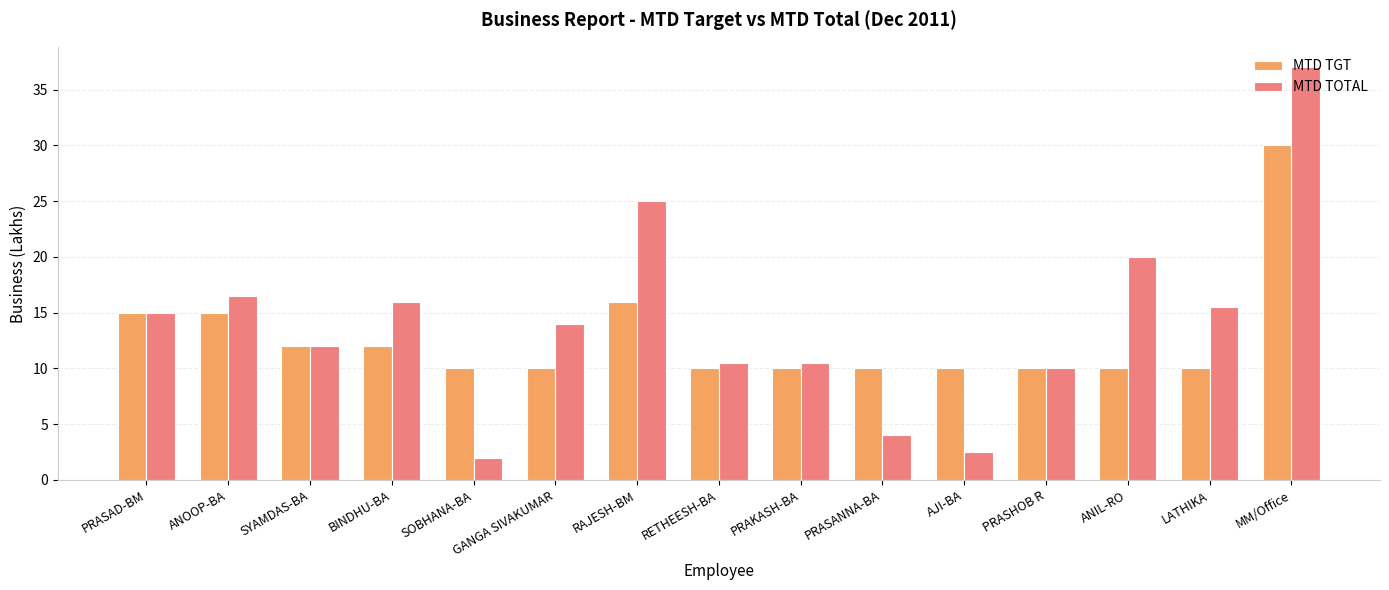

How many data points in MTD TOTAL are less than 14?

7